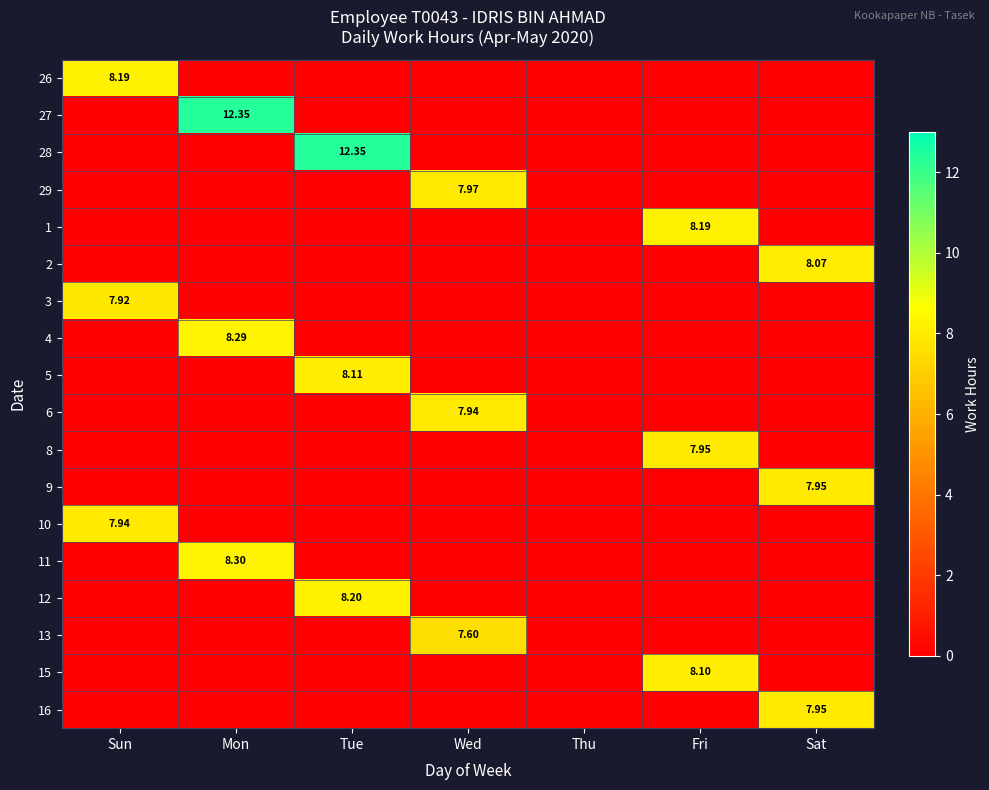

Is the value of 26 at Sun greater than the value of 9 at Sat?

Yes